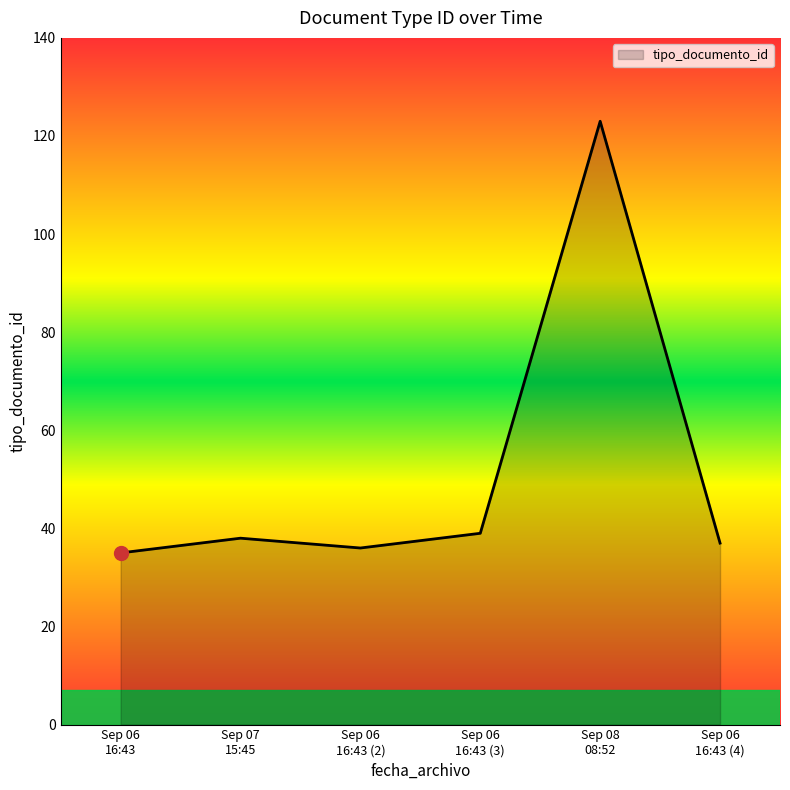

What is the sum of all values?

308